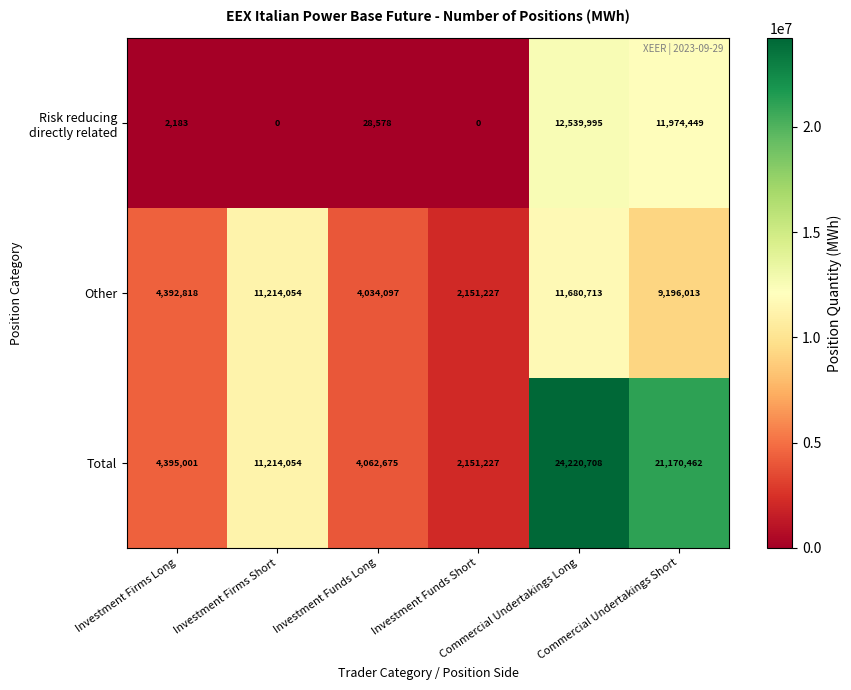

What is the sum of all Other values?

42668922